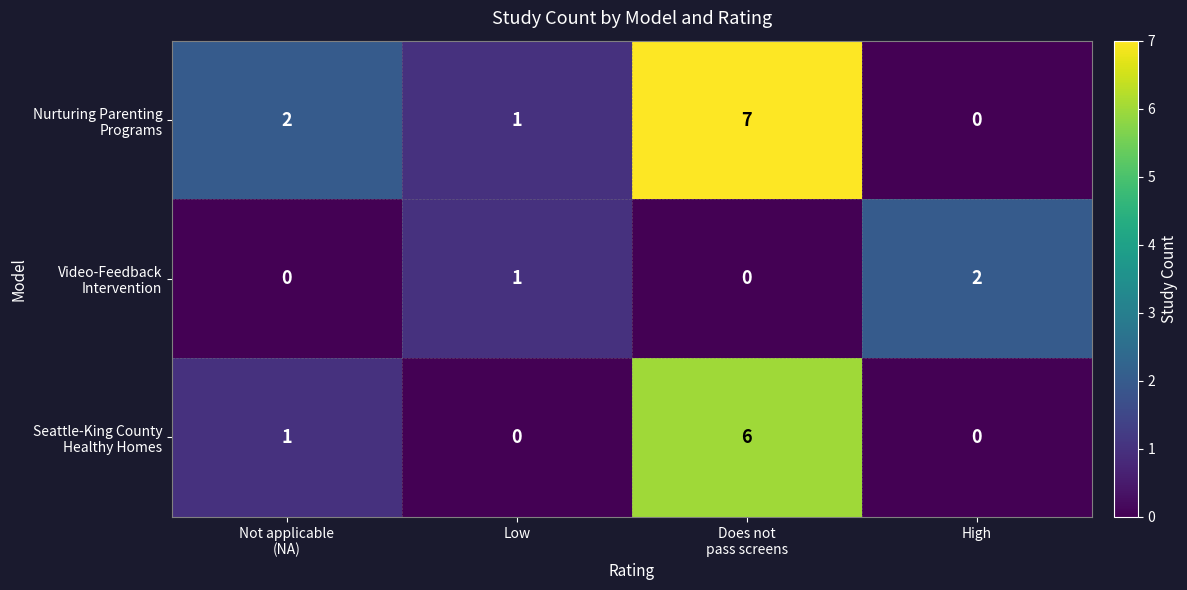

What is the maximum value shown in the chart?

7